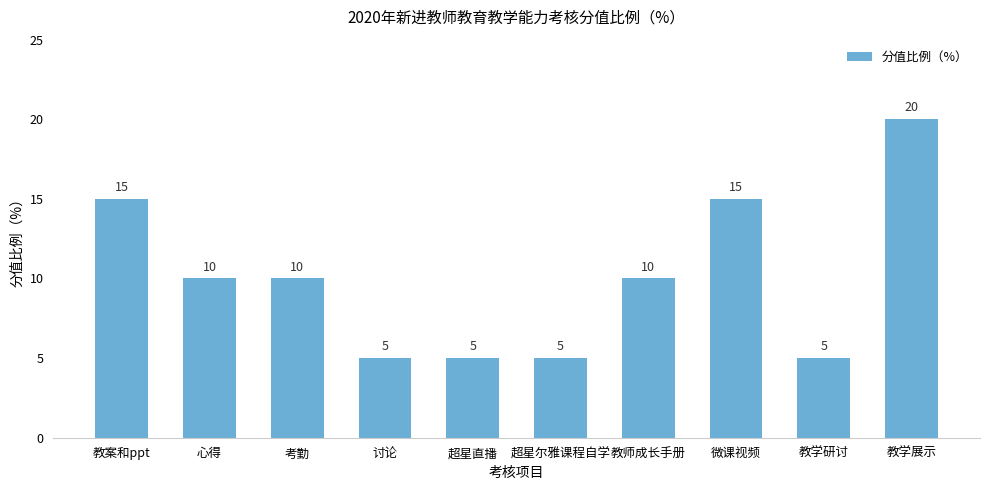

What is the minimum value shown in the chart?

5